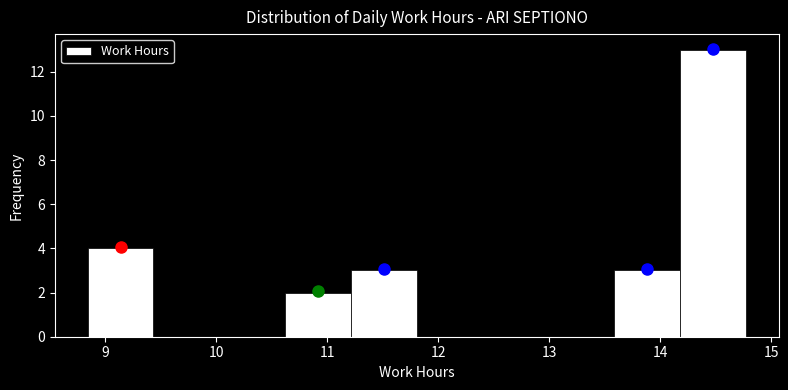

What is the height of the bar covering 11.2 to 11.8 on the x-axis? Neither the bar edges nor the heights are printed on the chart, so give them approximately, as read against the axes.

3